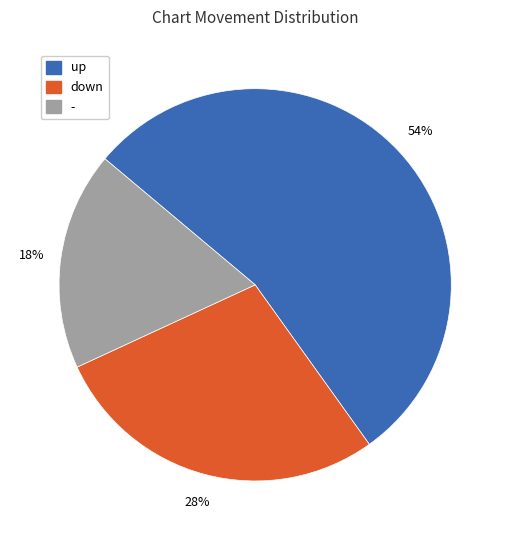

What is the largest slice in the pie chart?

up